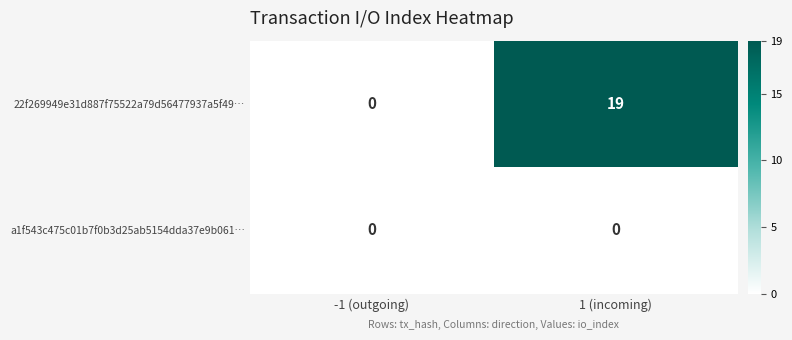

Which label corresponds to the largest value in the chart?

1 (incoming)